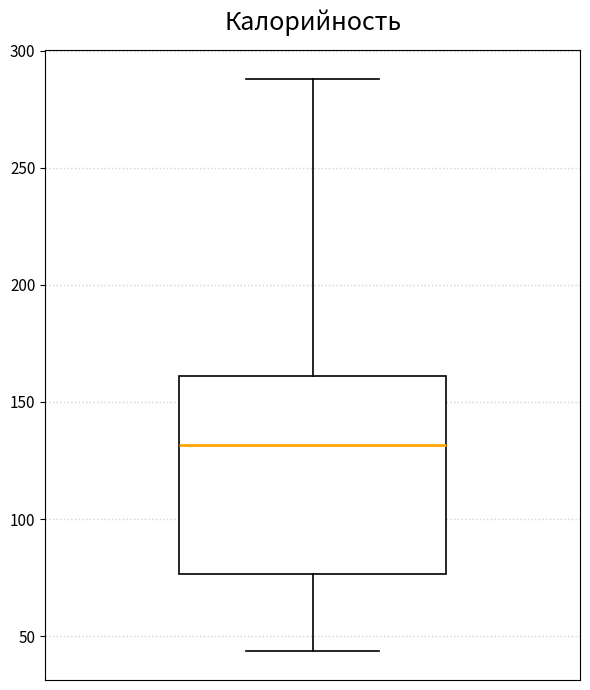

Transcribe this box plot: give where the median line is, the range the box spans, and where the two whiskers end, as read against the y-axis. The values are not printed on the chart, so give them approximately, as read against the axis.

median 130, box 75 to 160, whiskers 45 to 290